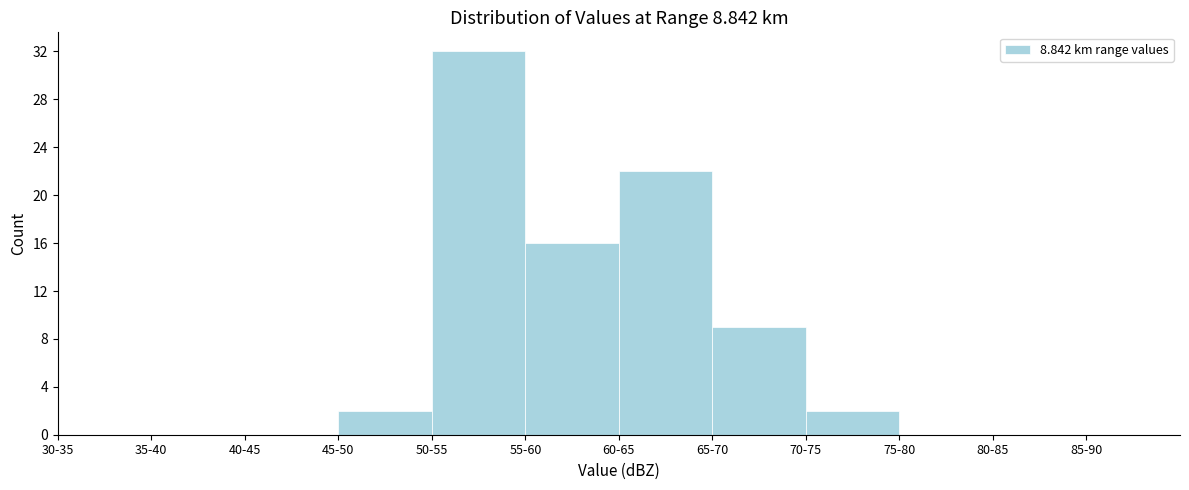

Reading left to right, transcribe all the data shown in this chart.

30-35=0	35-40=0	40-45=0	45-50=2	50-55=32	55-60=16	60-65=22	65-70=9	70-75=2	75-80=0	80-85=0	85-90=0